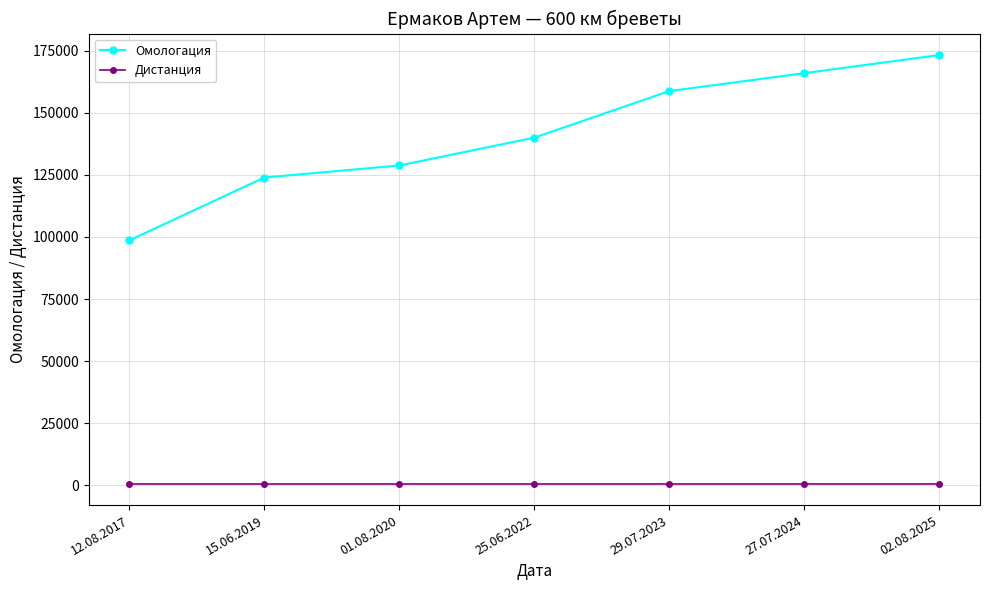

Rank the series by their average value, from highest to lowest.

Омологация, Дистанция